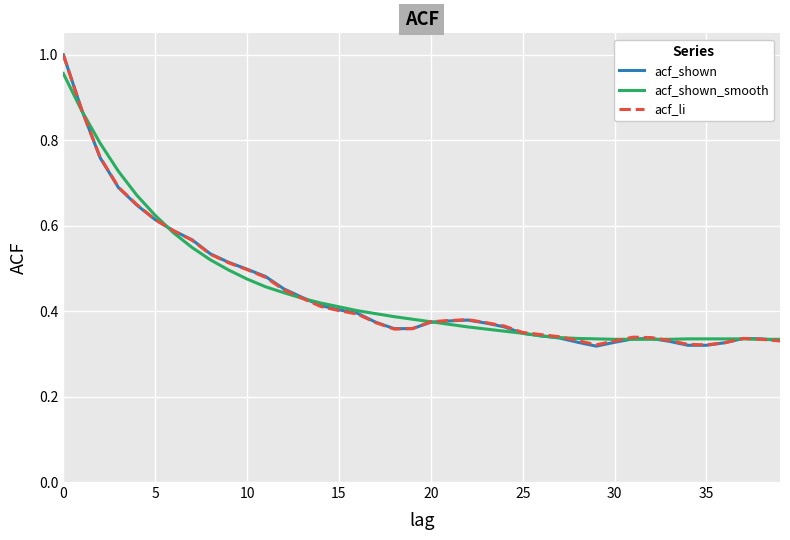

Which series has the largest range (max minus min)?

acf_shown